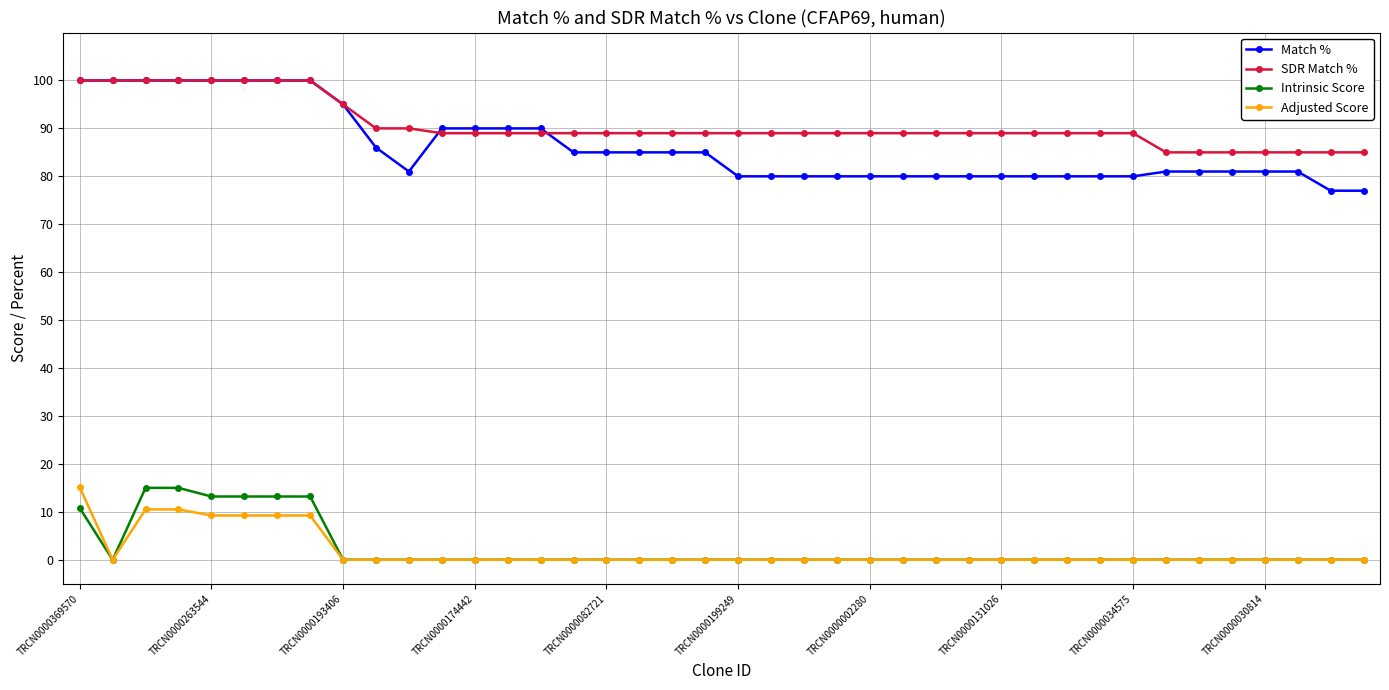

Which series has the largest total across all categories?

SDR Match %